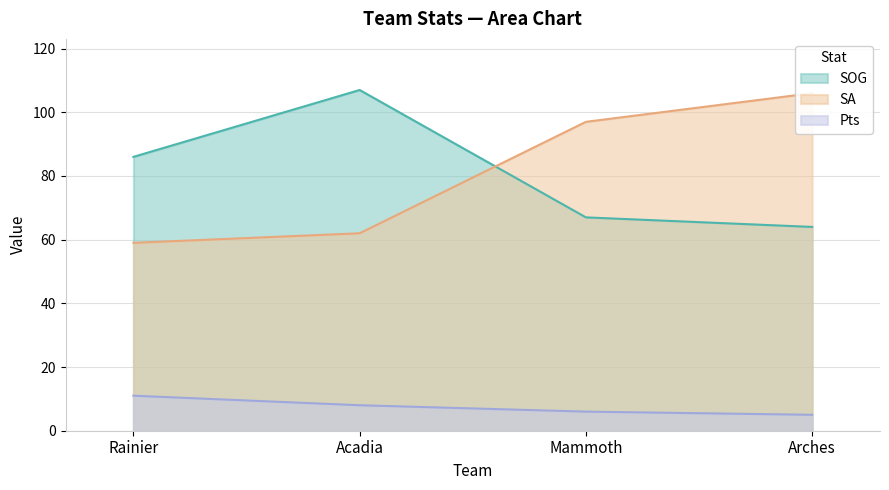

The SOG series shows 176 at Acadia. True or false?

False